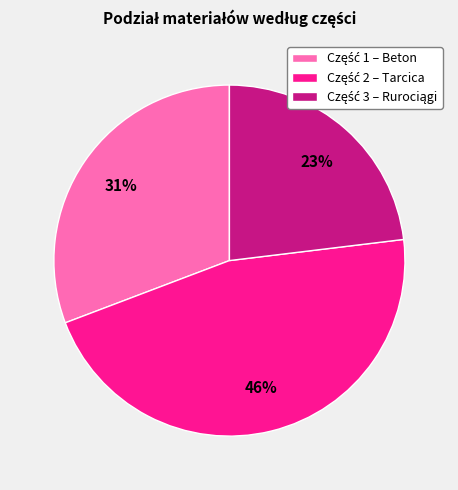

Does any single category account for the majority?

No